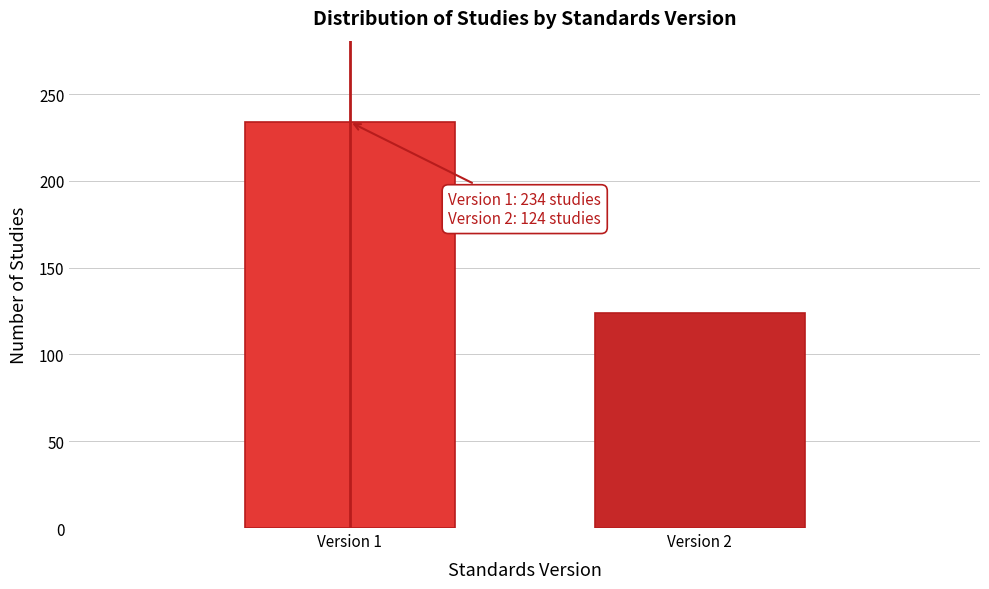

Reading left to right, what are all the values shown in this chart?

Version 1=234	Version 2=124